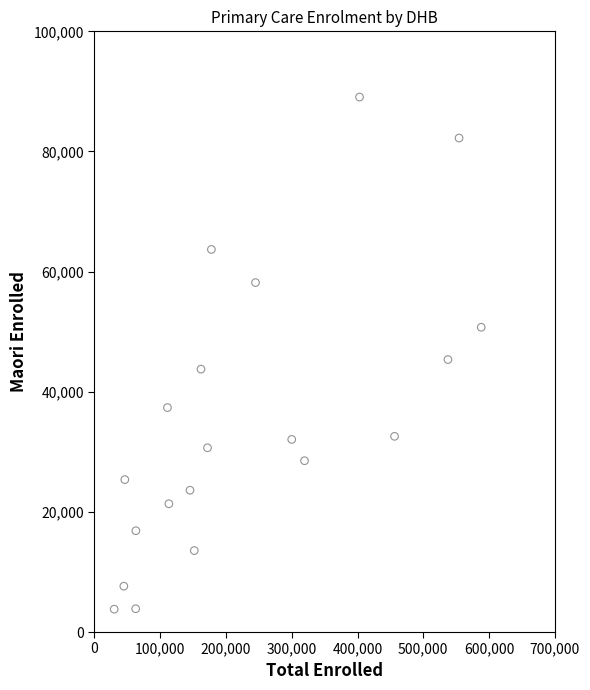

What is the range of X values (max minus min)?

557874.5